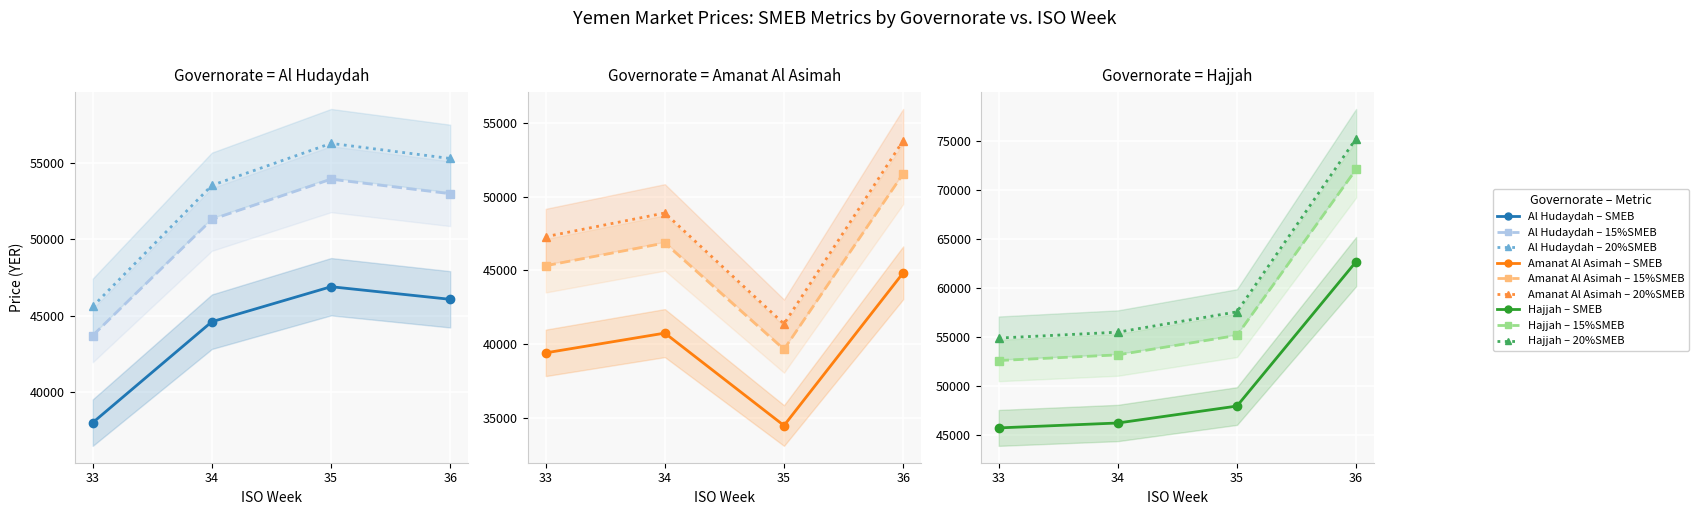

In SMEB, how many points are lower than both neighbors (excluding endpoints)?

1